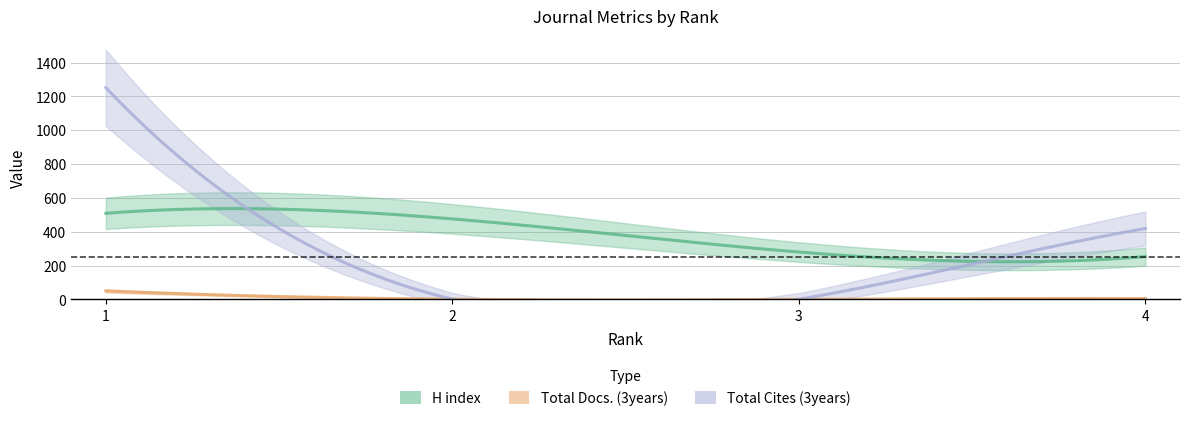

Reading right to left, extract all data points from this chart.

H index: 4=253	3=280	2=476	1=509
Total Docs. (3years): 4=5	3=0	2=1	1=50
Total Cites (3years): 4=419	3=0	2=1	1=1252